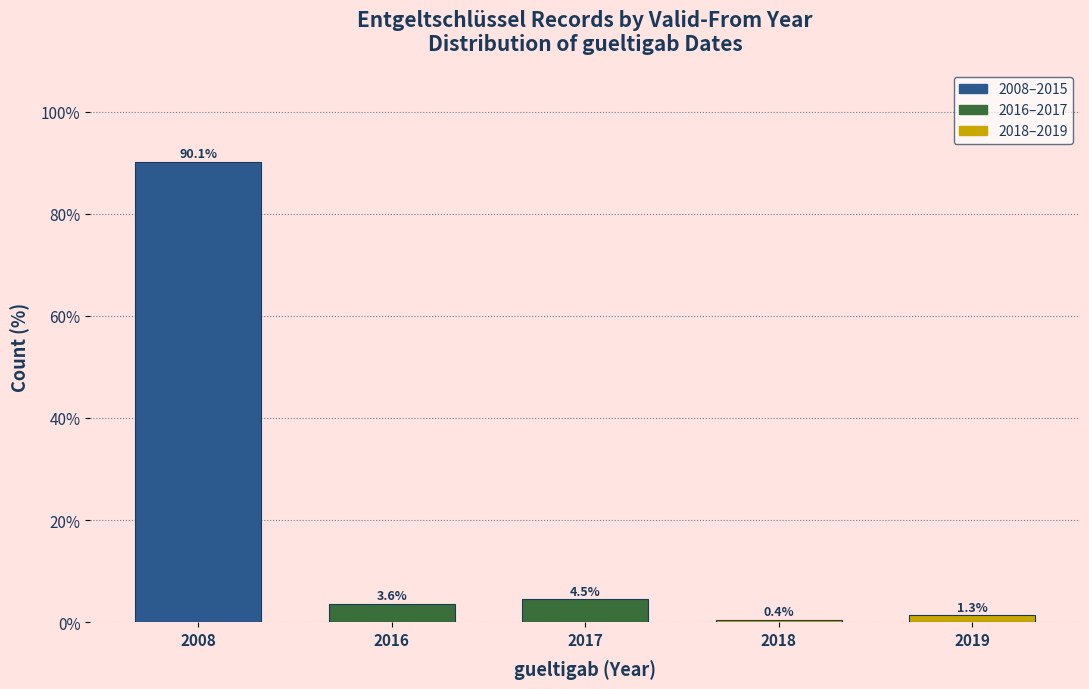

Reading left to right, list all the values displayed in this chart.

90.1	3.6	4.5	0.4	1.3